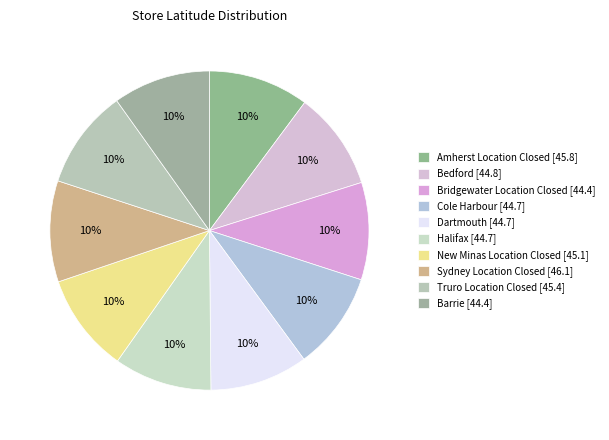

How many slices are in this pie chart?

10